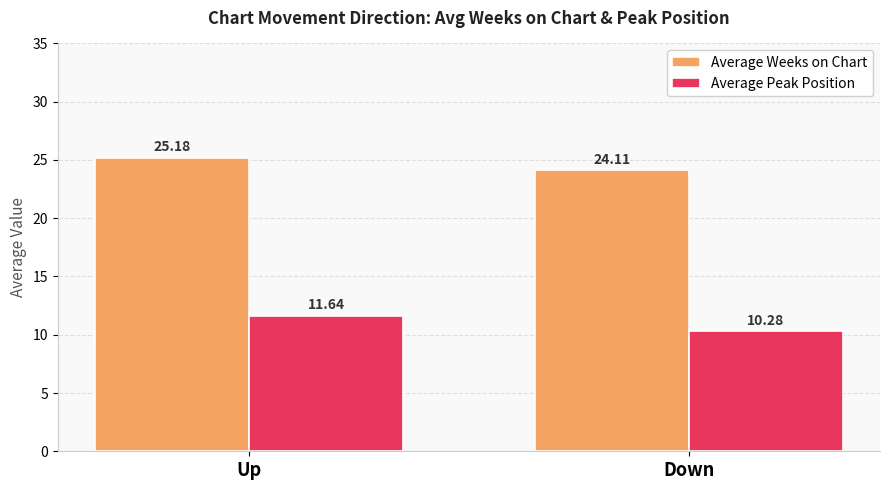

How many Average Peak Position values are between 10 and 11?

1